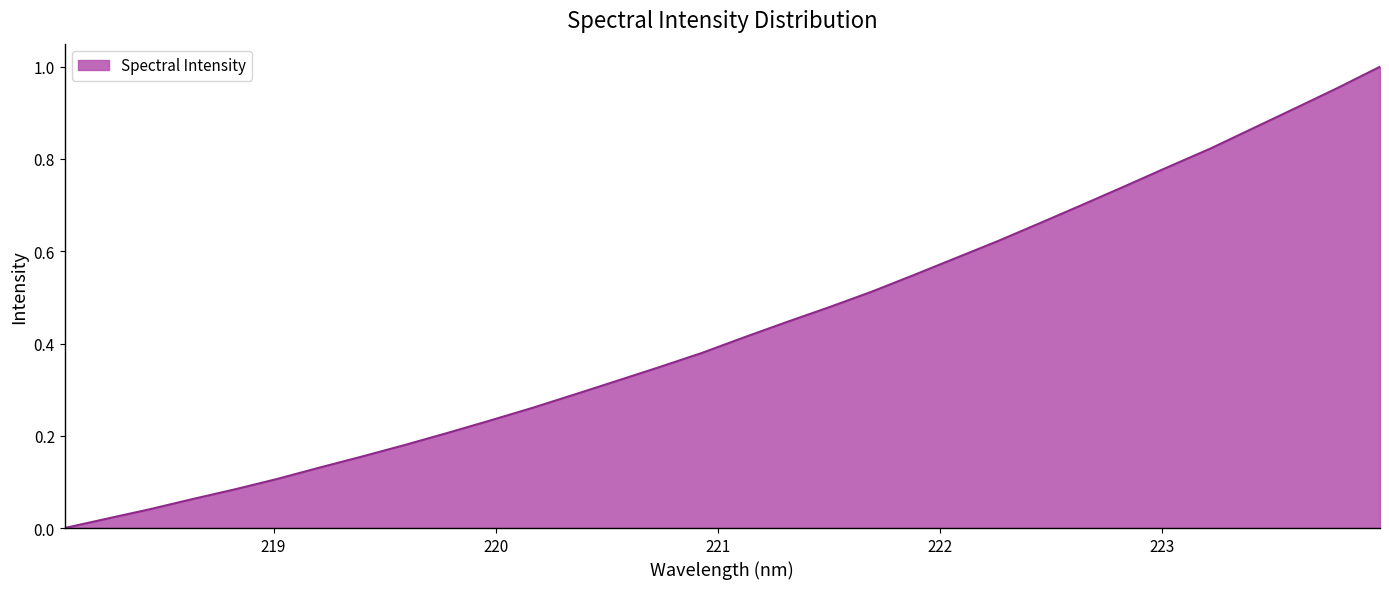

Rank the categories by value from lowest to highest.

218.0596, 218.2508, 218.442, 218.6332, 218.8244, 219.0156, 219.2067, 219.3979, 219.589, 219.7801, 219.9712, 220.1623, 220.3533, 220.5444, 220.7354, 220.9264, 221.1174, 221.3083, 221.4993, 221.6902, 221.8812, 222.0721, 222.263, 222.4538, 222.6447, 222.8355, 223.0264, 223.2172, 223.408, 223.5987, 223.7895, 223.9802